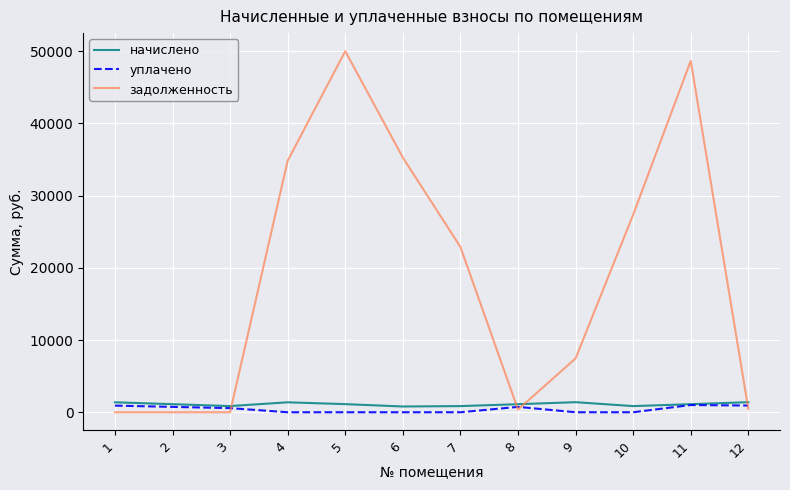

True or false: начислено and задолженность cross at least once.

True